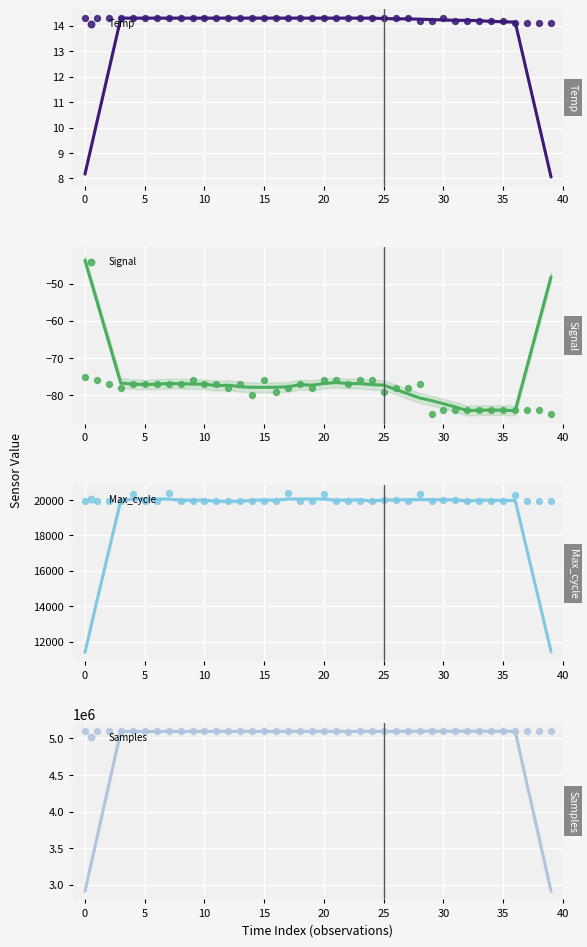

Which series has the largest total across all categories?

Samples